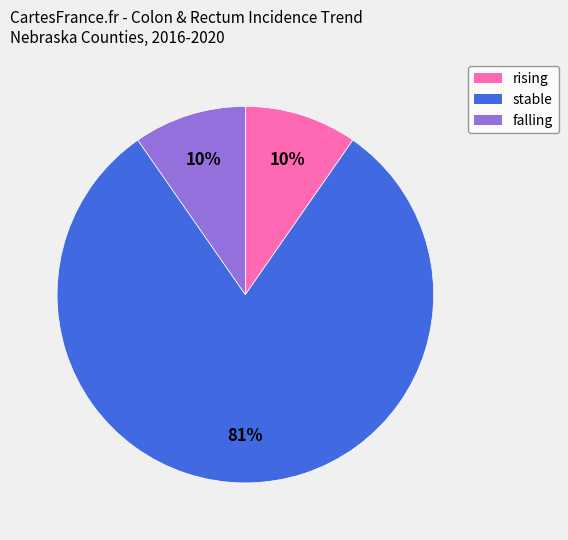

Which category accounts for the majority?

stable